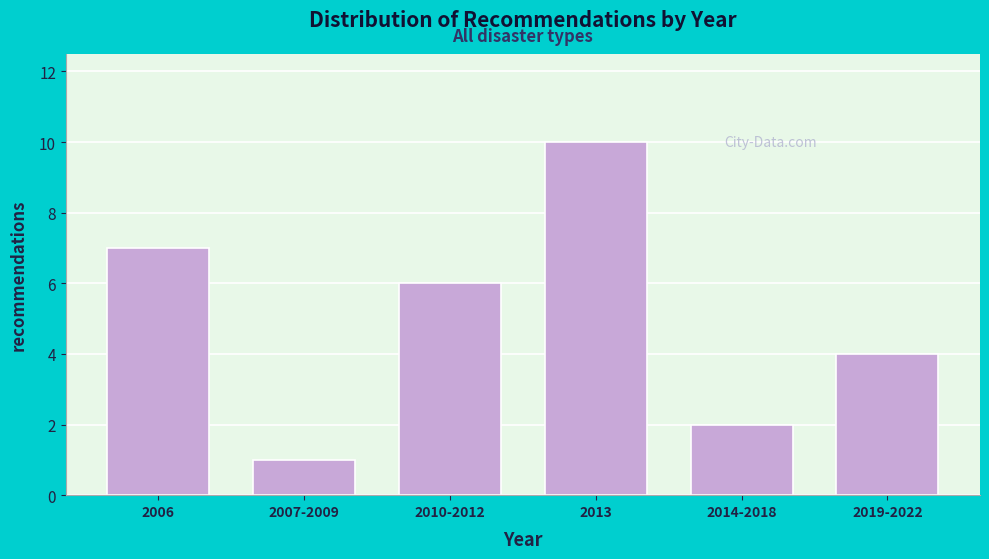

Reading left to right, extract all data points from this chart.

2006=7	2007-2009=1	2010-2012=6	2013=10	2014-2018=2	2019-2022=4